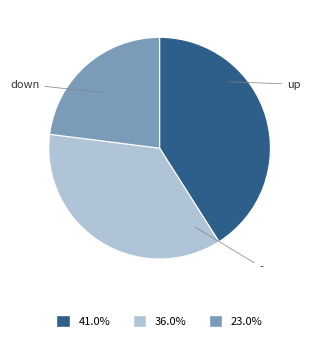

How many segments does this pie chart have?

3